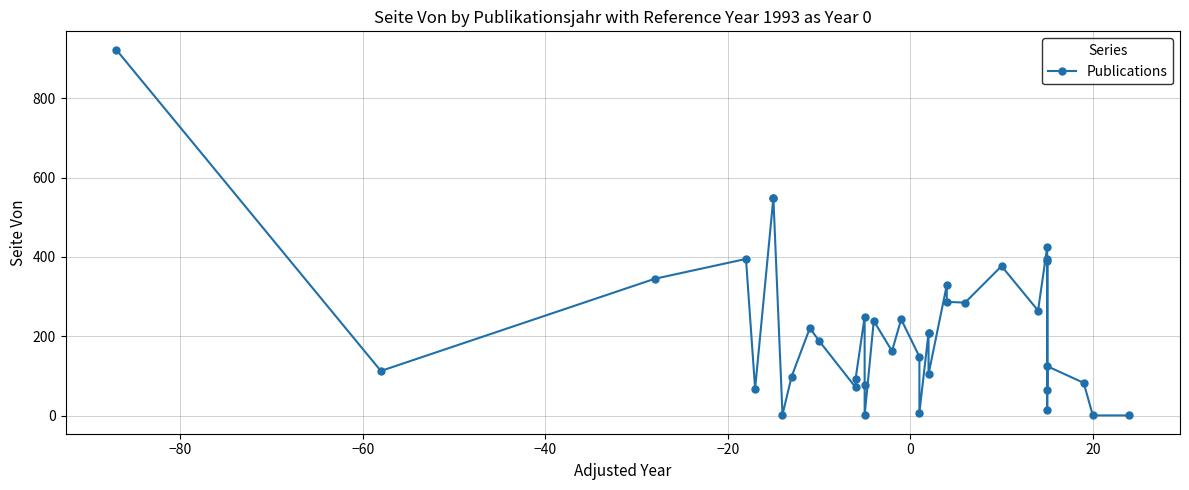

What is the difference between the maximum and minimum values?

921